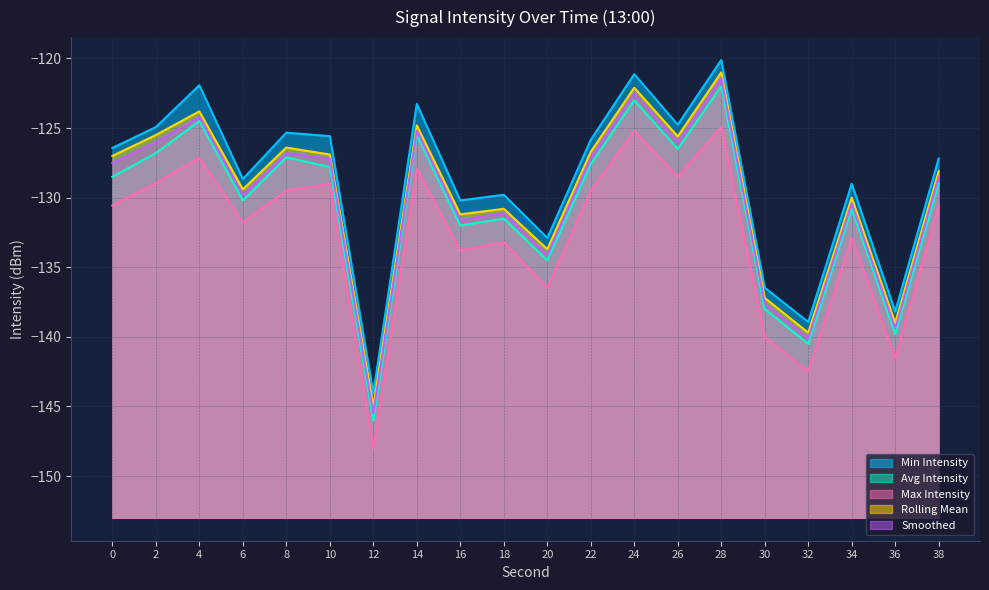

How many values in the Min Intensity series exceed -126?

9